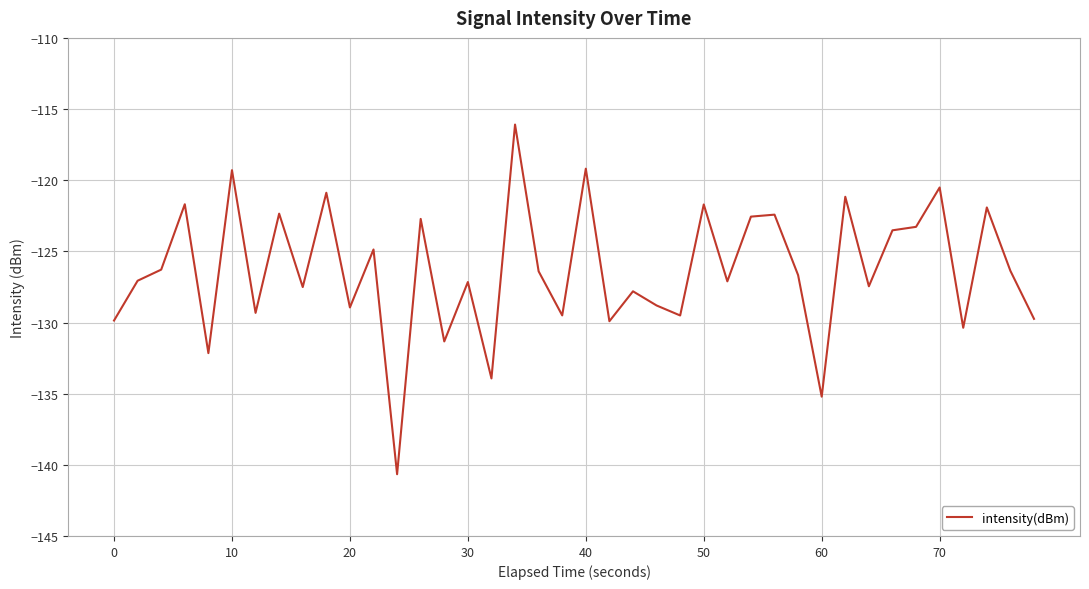

What is the minimum value shown in the chart?

-140.7